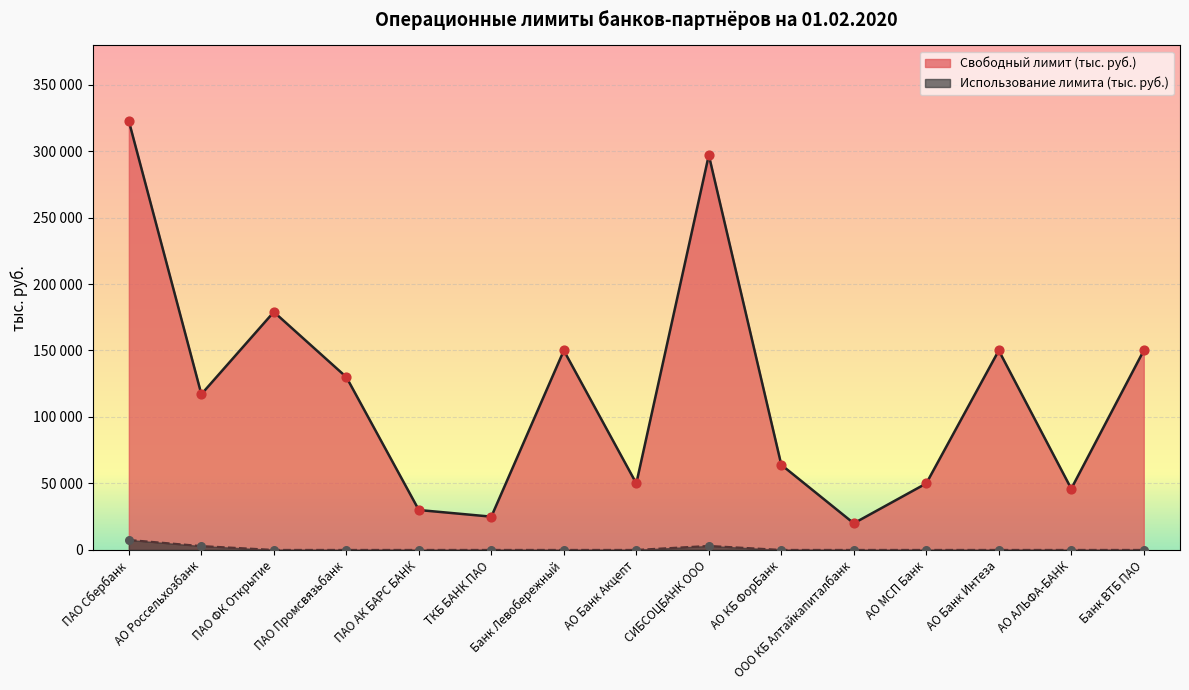

Which series reaches the maximum Y coordinate?

Свободный лимит (тыс. руб.)